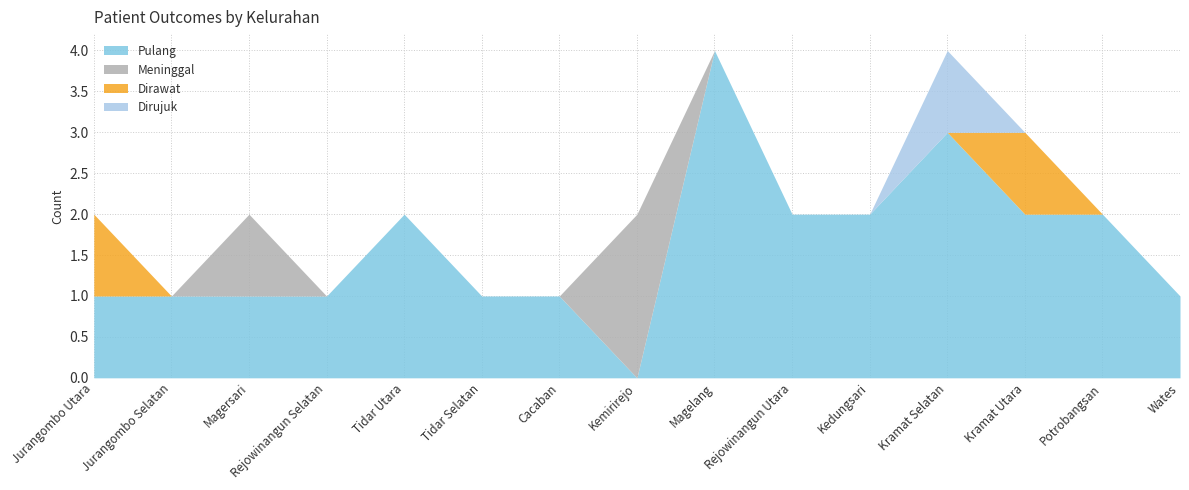

Which series has the largest total across all categories?

Pulang